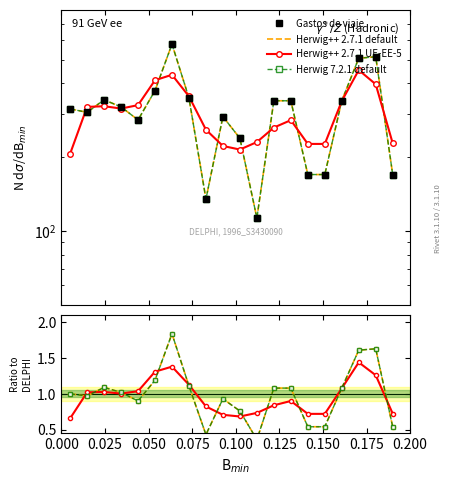

Is this an area chart (filled region under the line)?

No